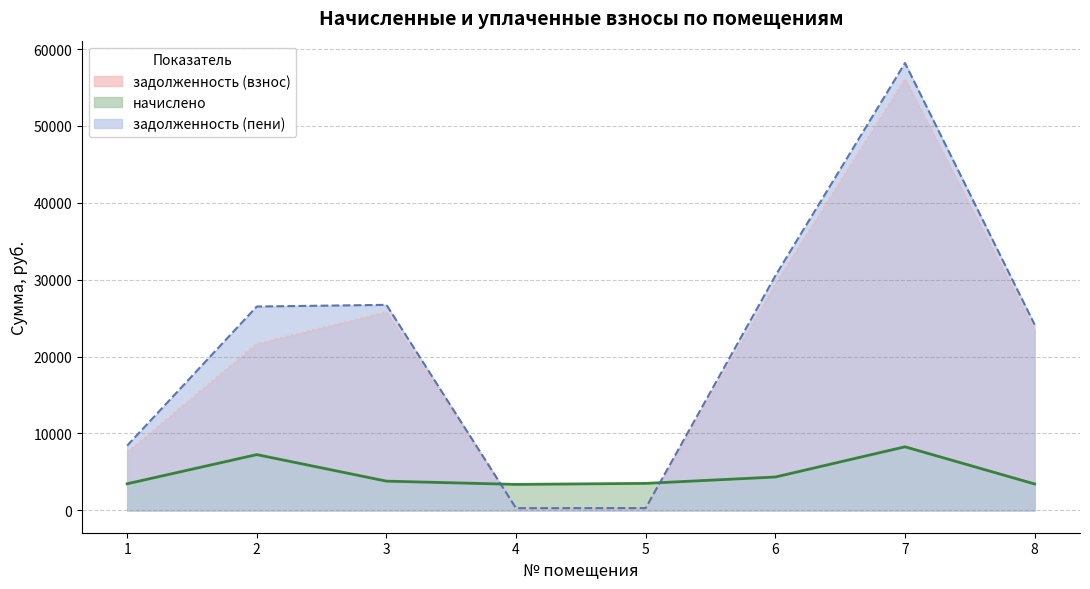

What are all the series names shown in the legend?

задолженность (взнос), начислено, задолженность (пени)